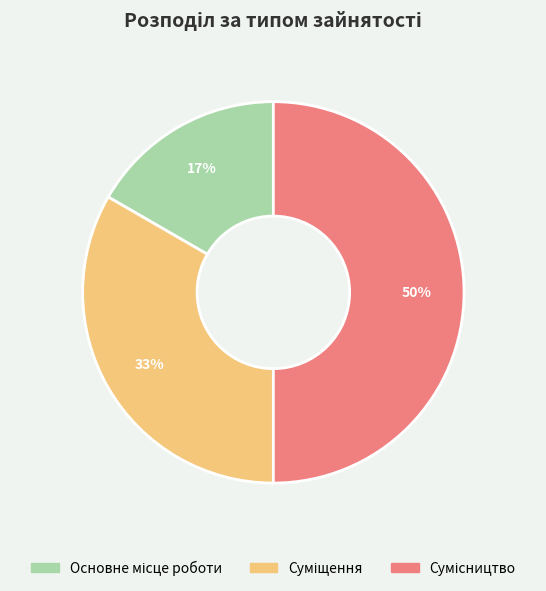

To the nearest percent, what is the average slice percentage?

33%